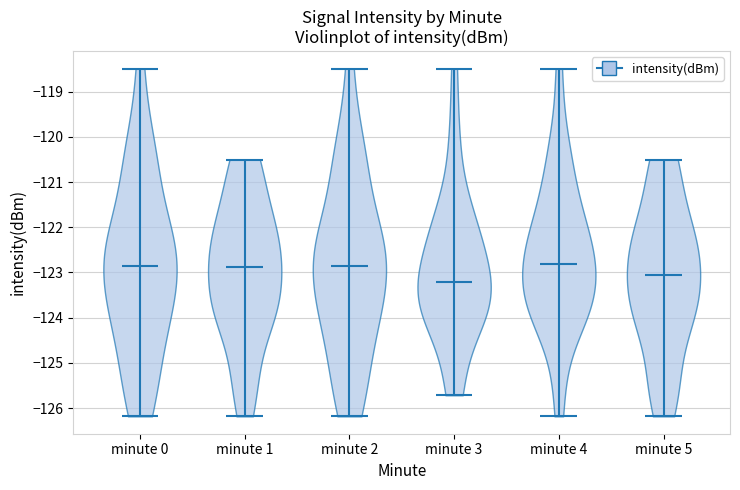

What is the highest point the violin for minute 0 reaches on the y-axis? The values are not printed on the chart, so give them approximately, as read against the axis.

-118.5